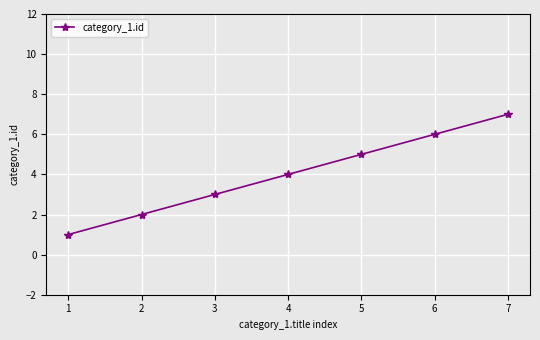

What is the average value?

4